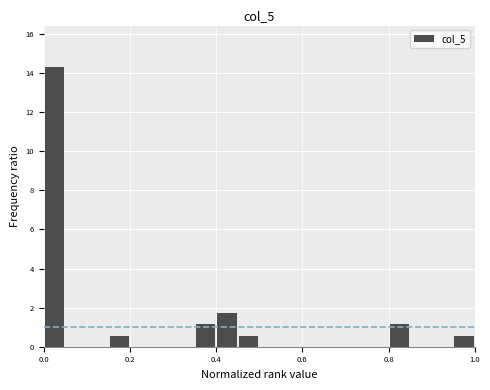

Around what value on the x-axis is the tallest bar? Give the approximate position of its centre, as read against the axis.

0.02